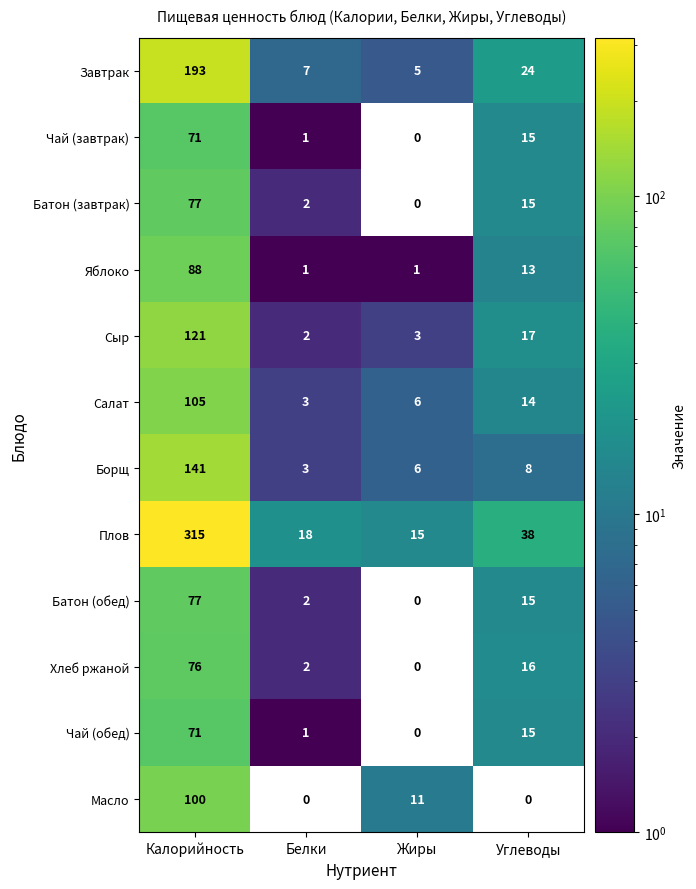

Count the number of data series in this chart.

12